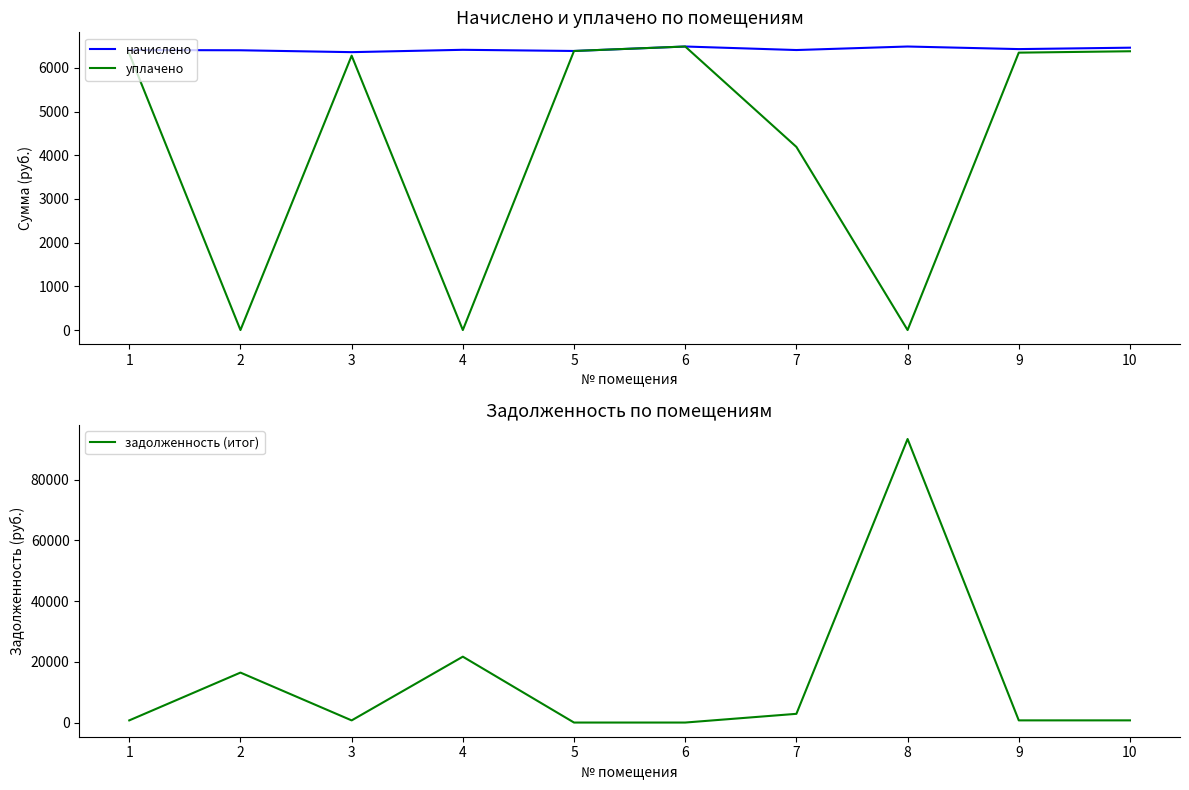

Which series has the largest total across all categories?

задолженность (итог)